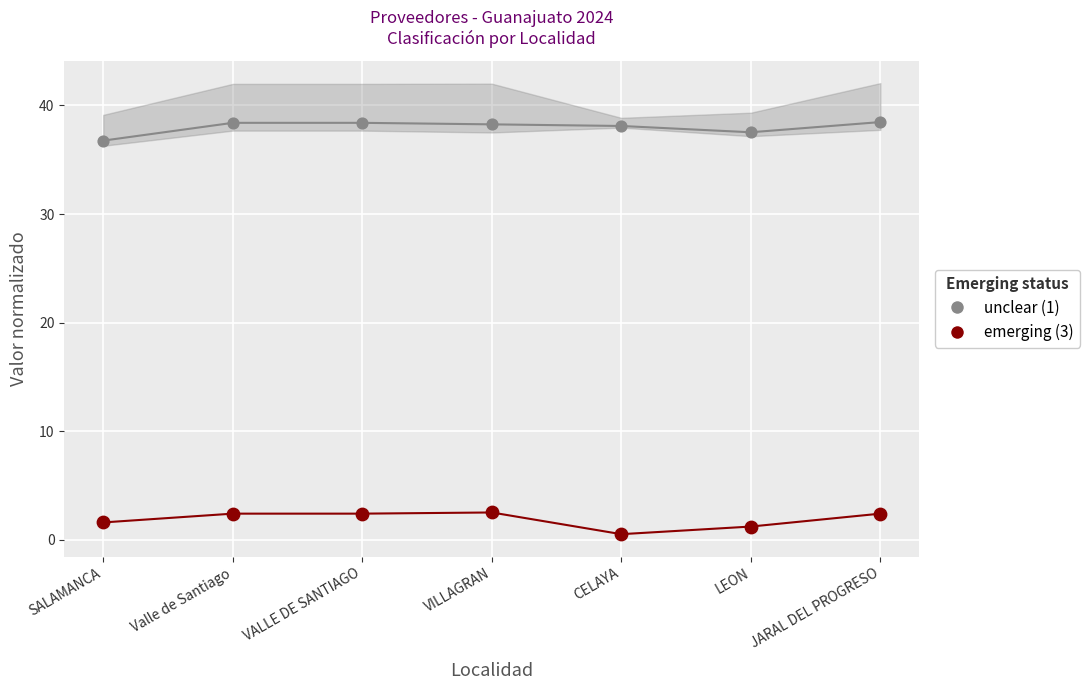

Is the value of unclear (1) at VALLE DE SANTIAGO greater than the value of emerging (3) at JARAL DEL PROGRESO?

Yes